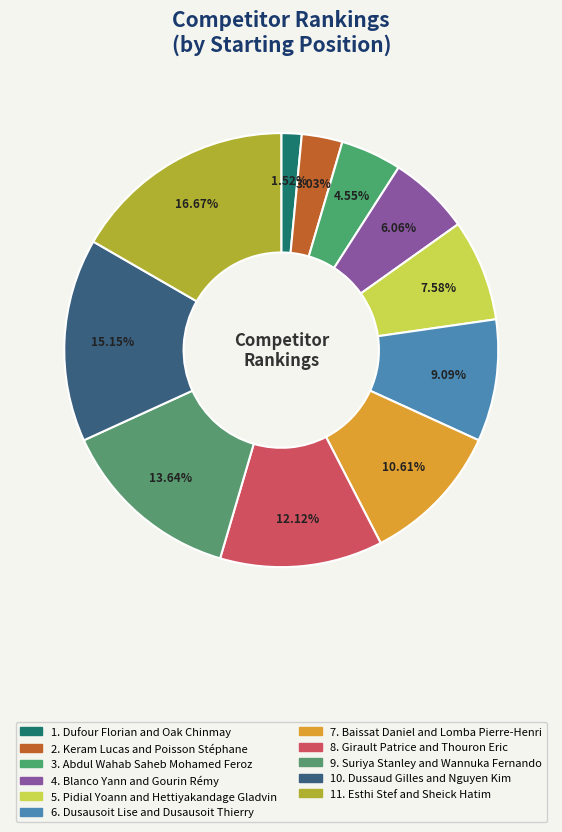

How many slices are in this pie chart?

11